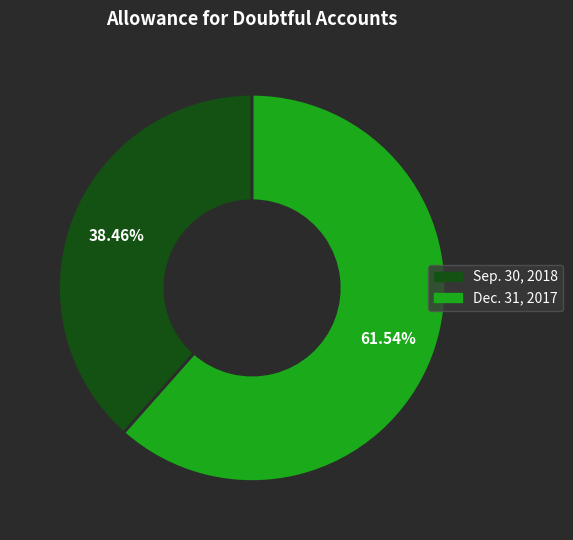

How many segments does this pie chart have?

2